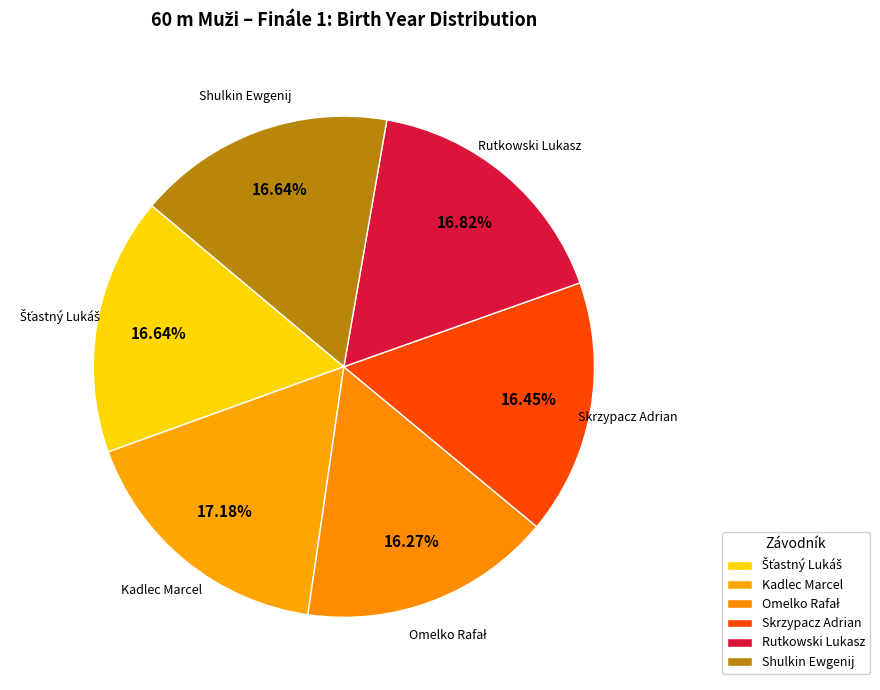

Which has a higher value, Kadlec Marcel or Skrzypacz Adrian?

Kadlec Marcel